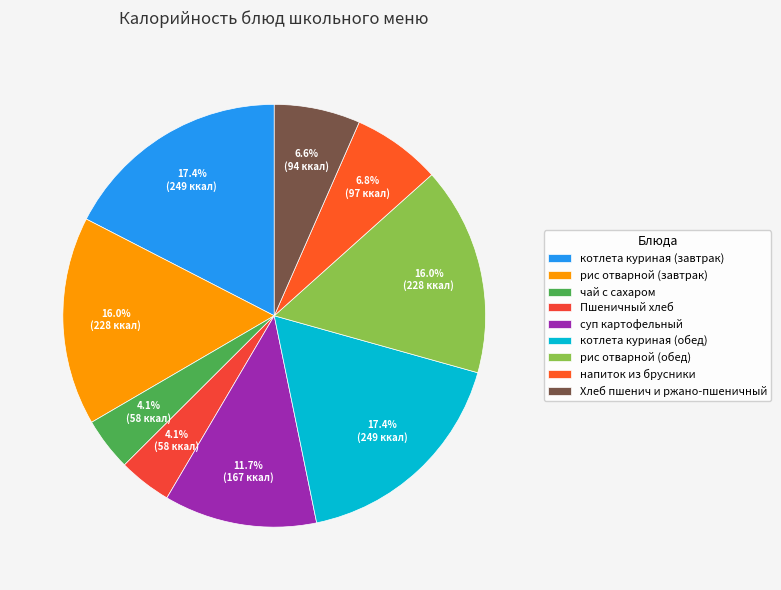

How many segments does this pie chart have?

9